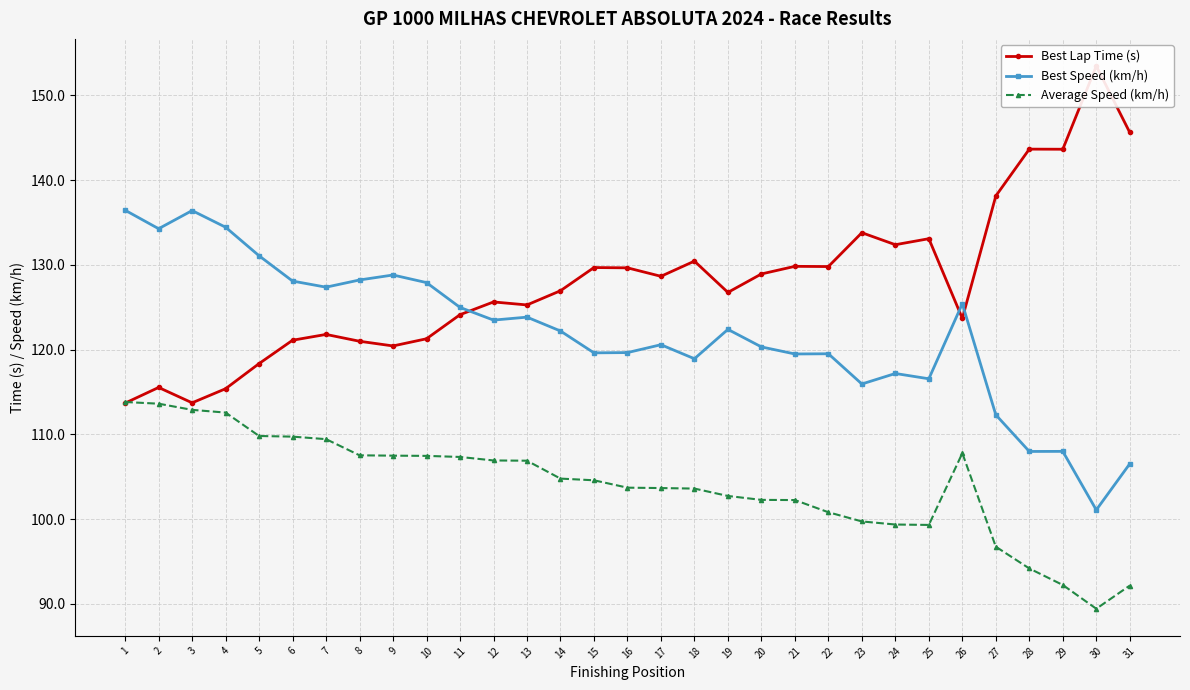

Rank the series by their average value, from highest to lowest.

Best Lap Time (s), Best Speed (km/h), Average Speed (km/h)